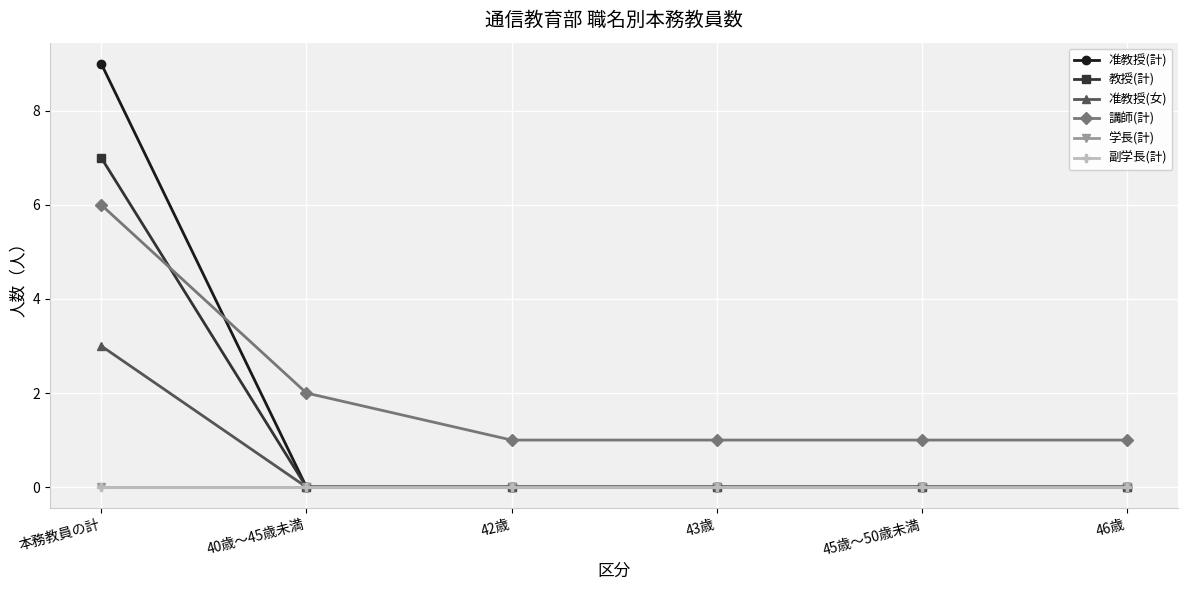

Which series has the largest total across all categories?

講師(計)